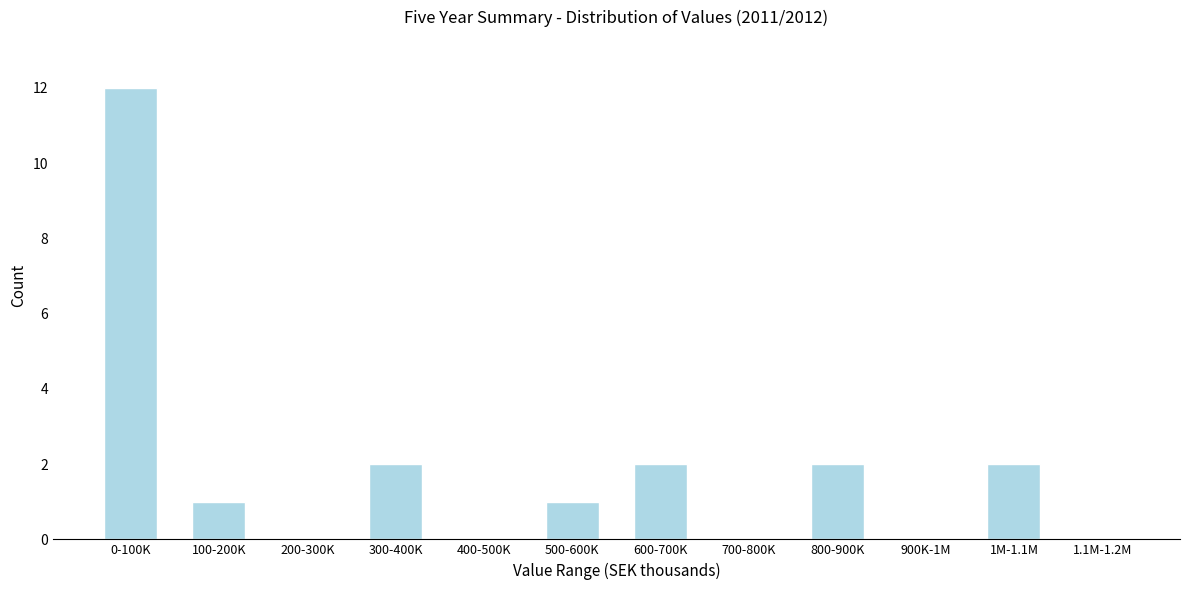

Reading left to right, extract all data points from this chart.

0-100K=12	100-200K=1	200-300K=0	300-400K=2	400-500K=0	500-600K=1	600-700K=2	700-800K=0	800-900K=2	900K-1M=0	1M-1.1M=2	1.1M-1.2M=0